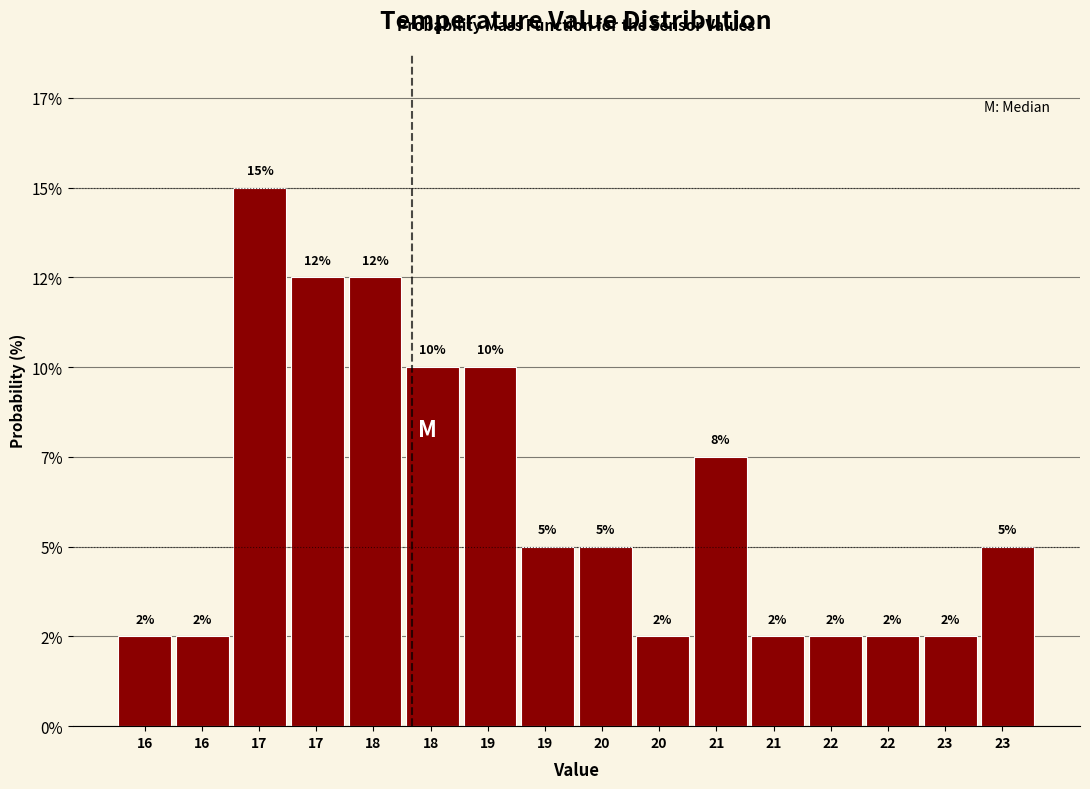

Does the chart contain any negative values?

No